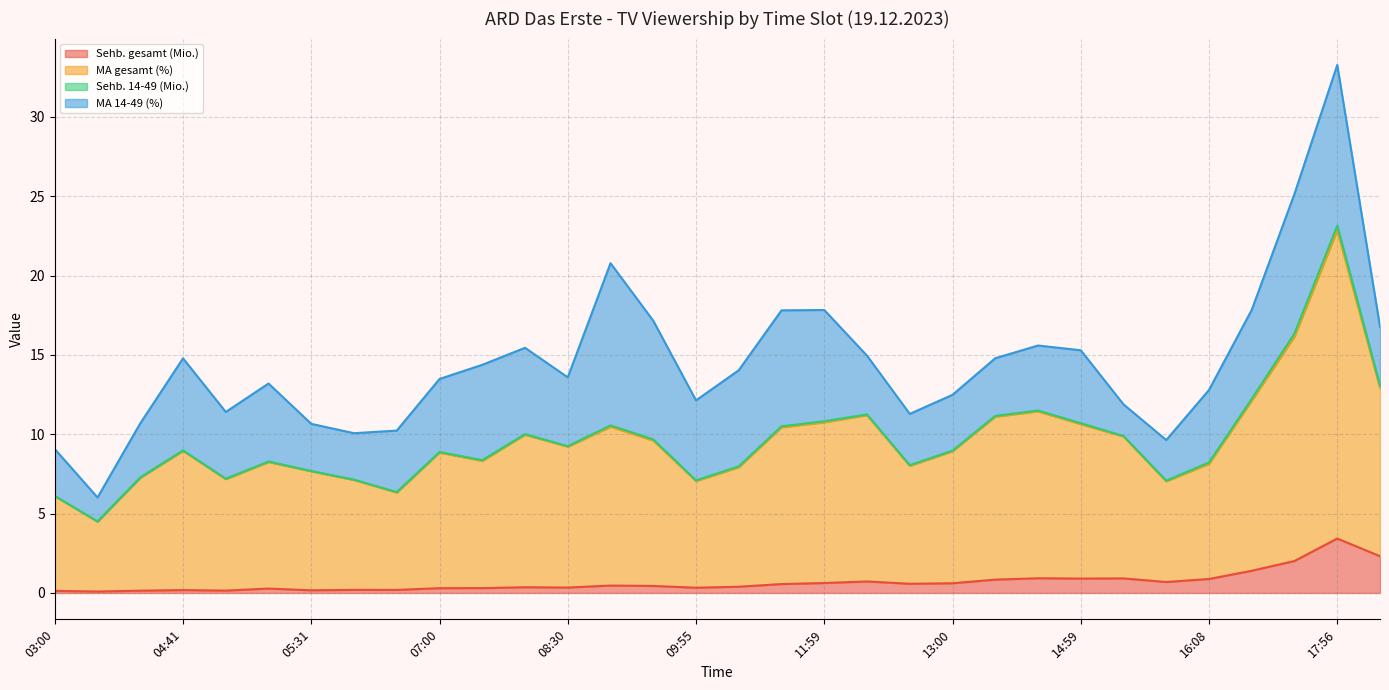

Which category has the highest value in the Sehb. gesamt (Mio.) series?

17:56